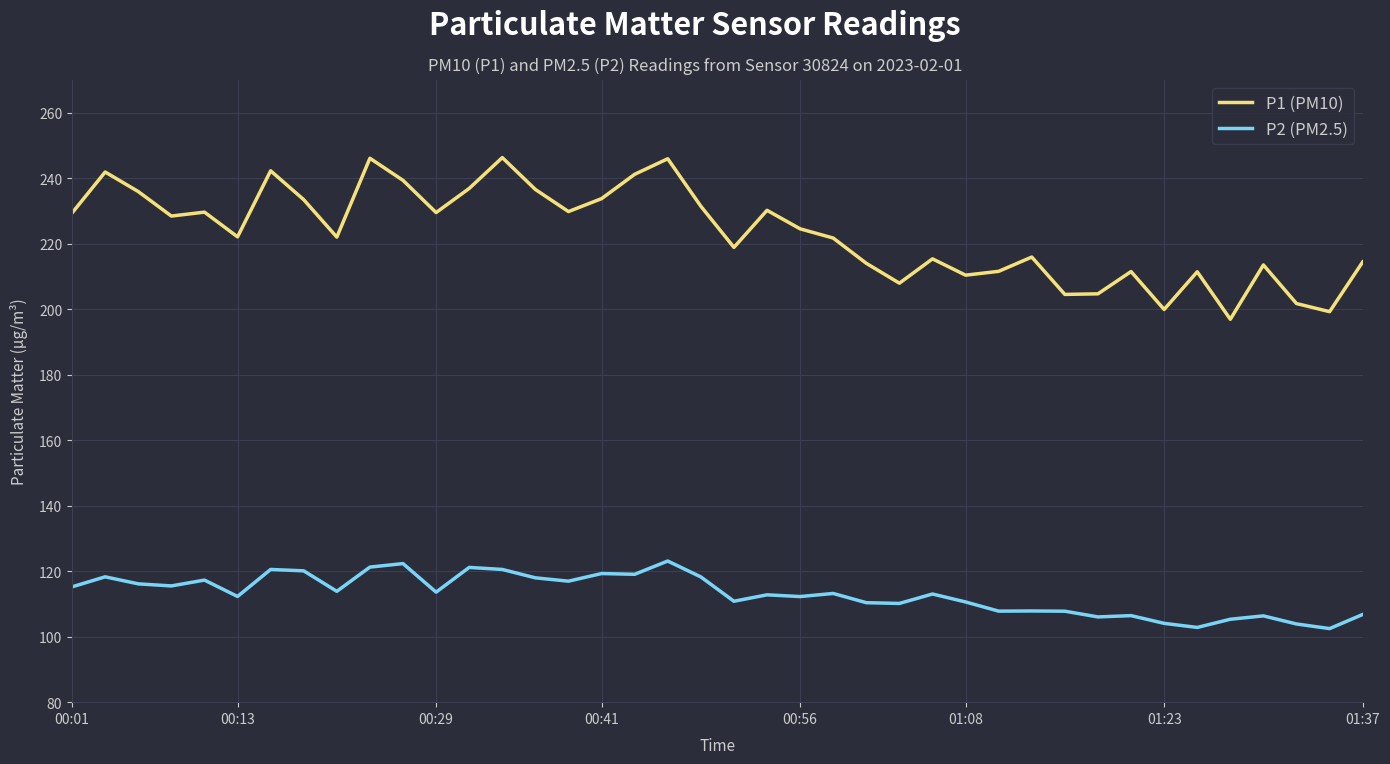

Which series has the largest total across all categories?

P1 (PM10)